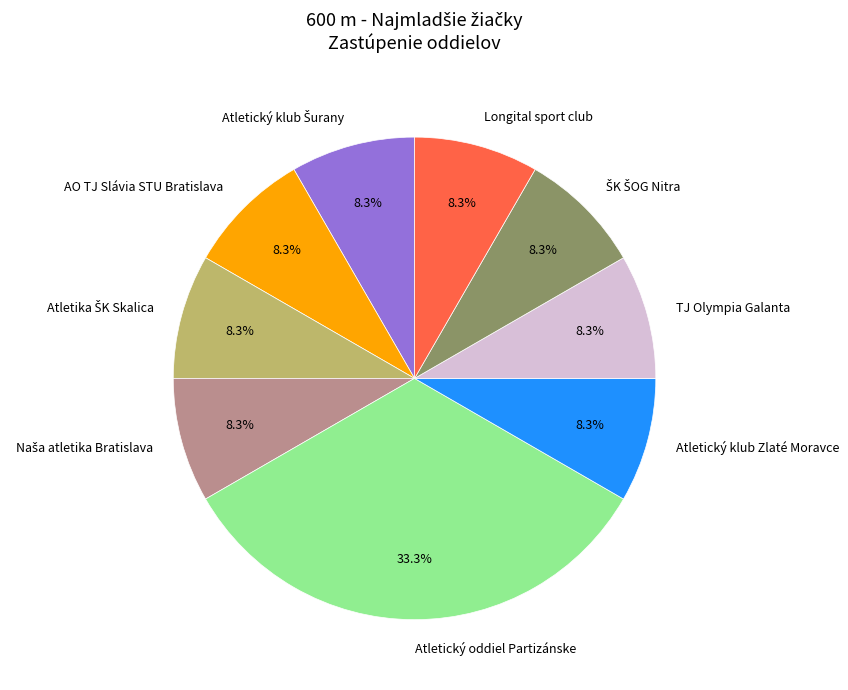

Which category has the biggest portion of the pie?

Atletický oddiel Partizánske